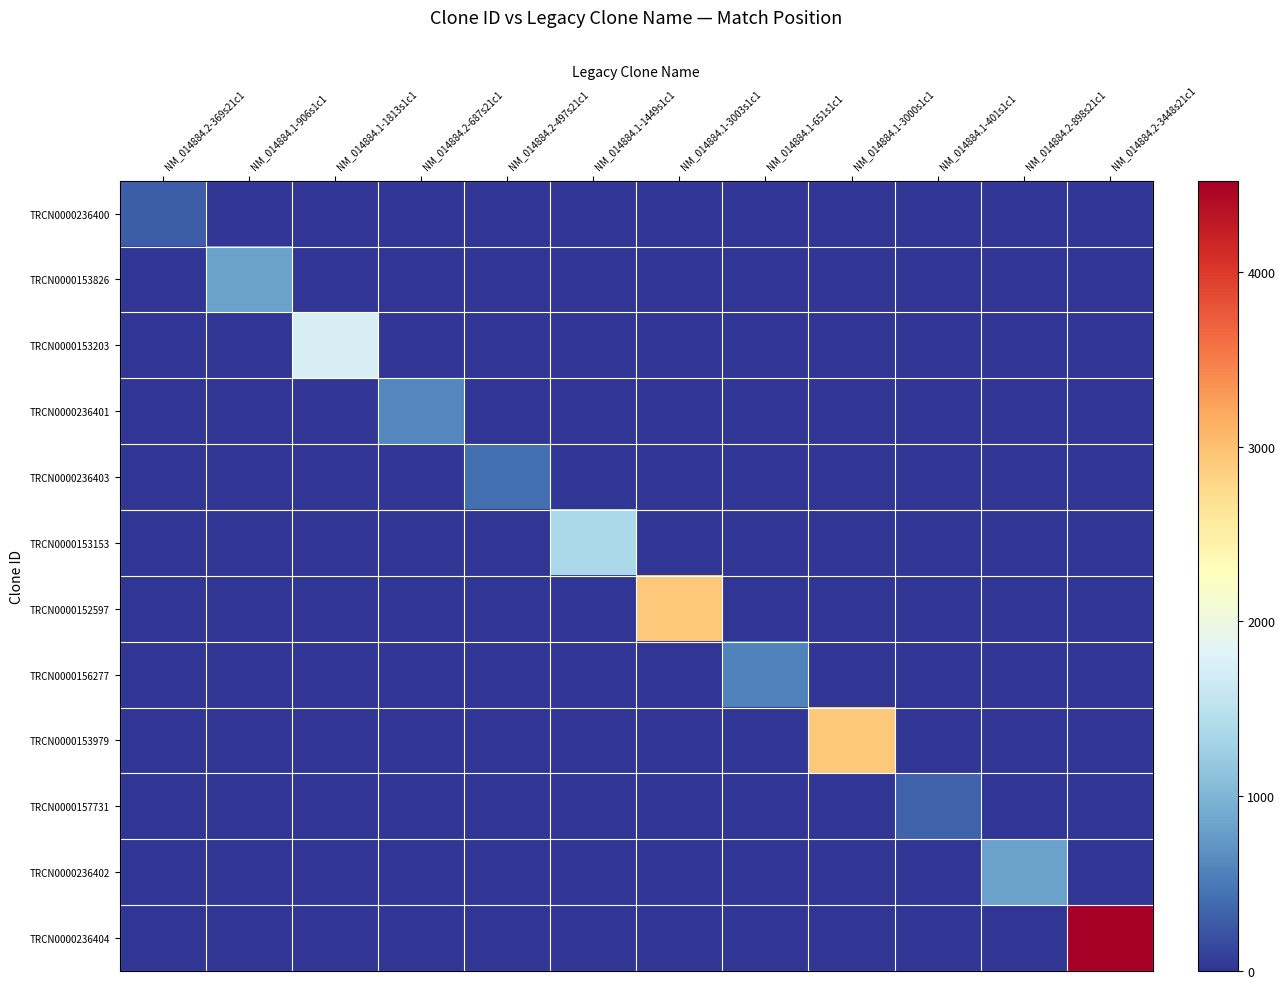

How many data points does each series have?

12